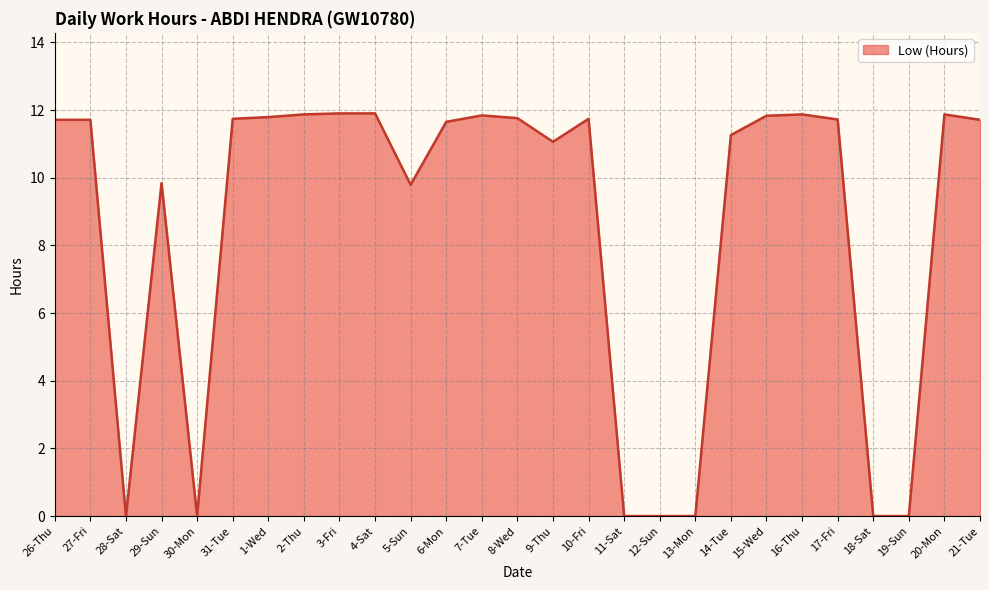

What is the difference between the values at 31-Tue and 19-Sun?

11.7